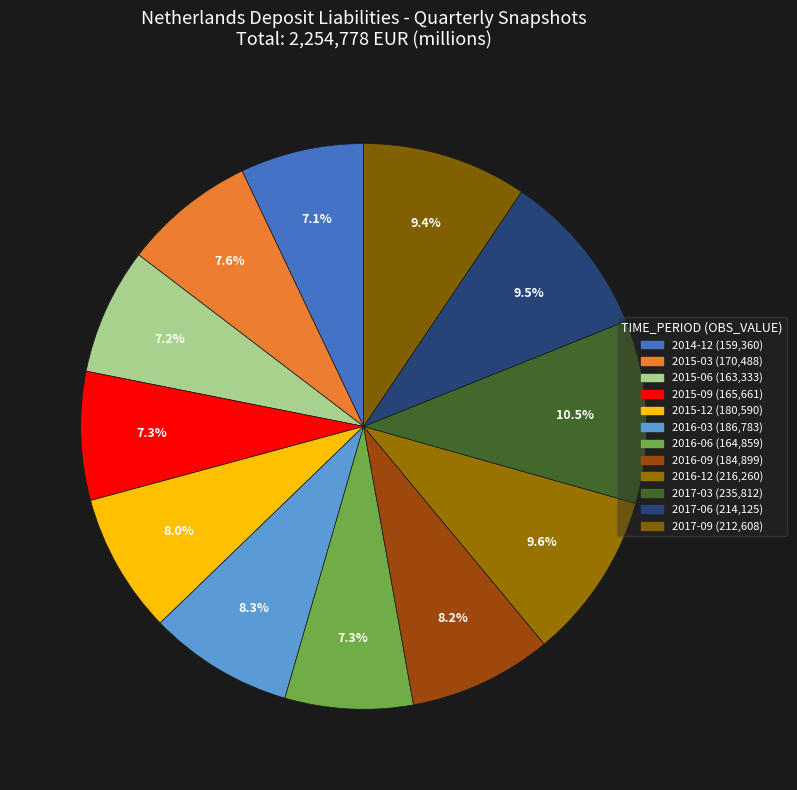

Does 2016-12 account for over 50% of the chart?

No